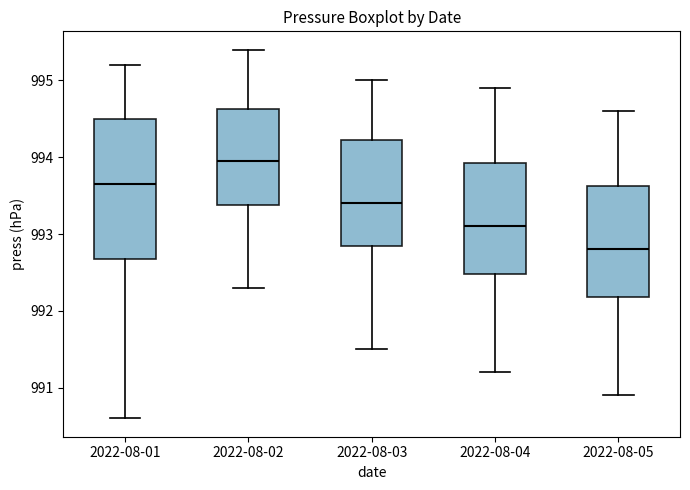

Which box has the lowest median line?

2022-08-05